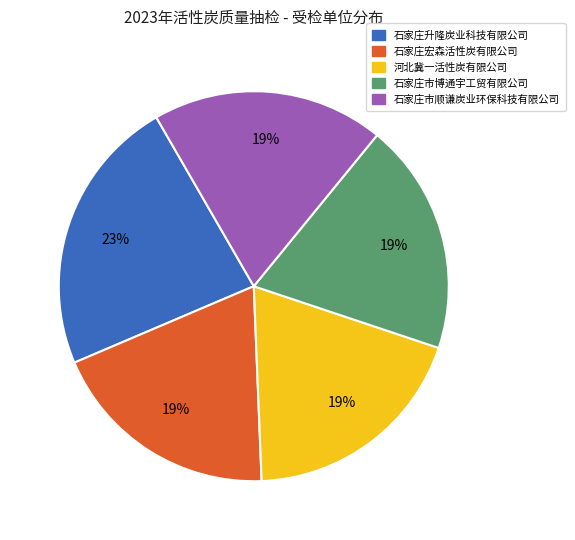

To the nearest percent, what is the difference between the 石家庄升隆炭业科技有限公司 and 石家庄市博通宇工贸有限公司 slice percentages?

4%